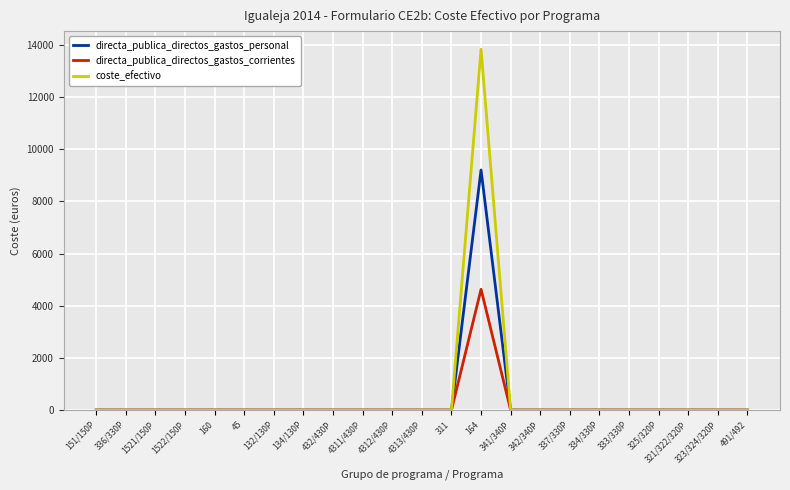

Which series has the widest spread of values?

coste_efectivo